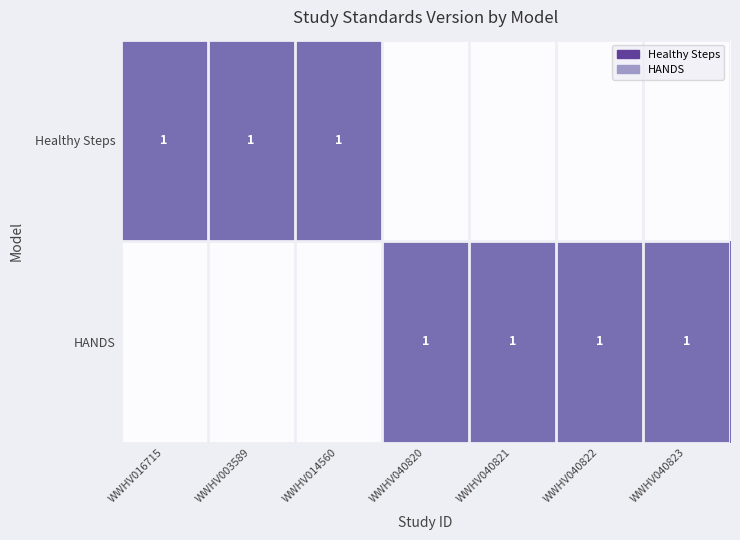

Is it true that Healthy Steps equals 2 at WWHV003589?

False